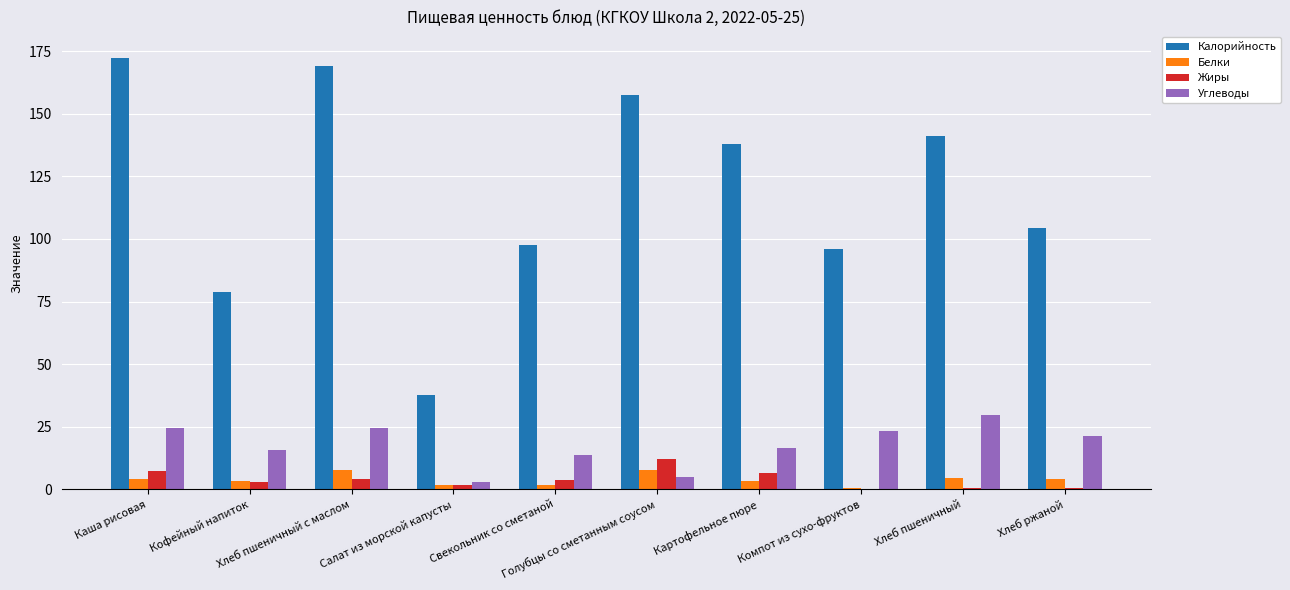

What is the sum of all Белки values?

38.0